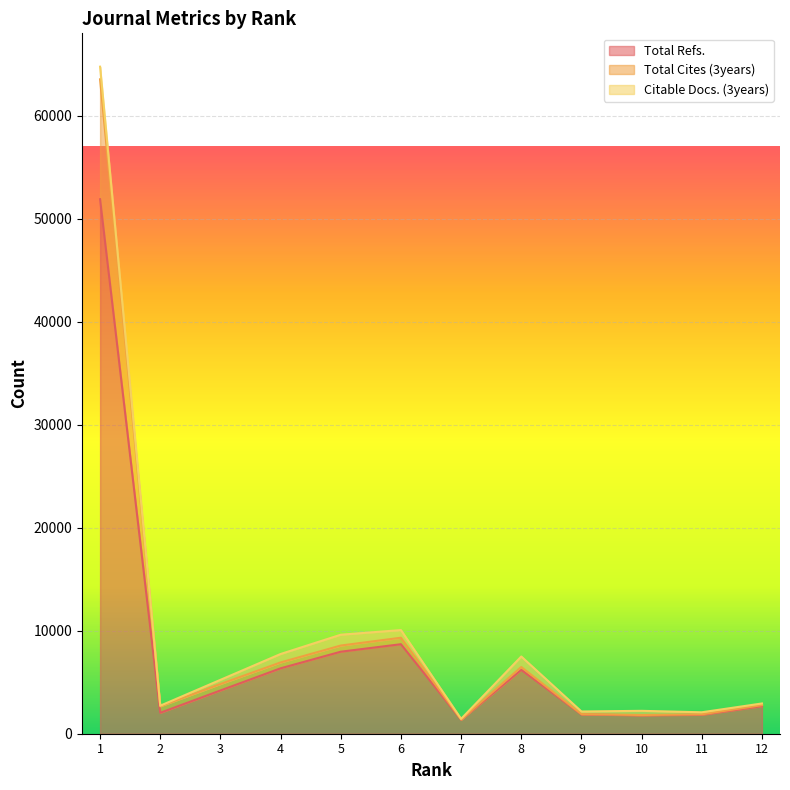

Which category has the highest value in the Total Cites (3years) series?

1